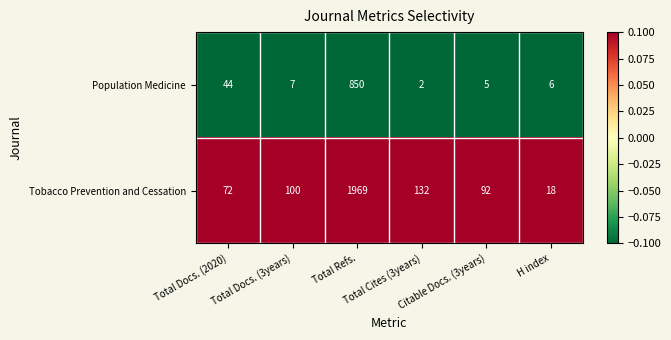

What is the greatest value displayed?

1969